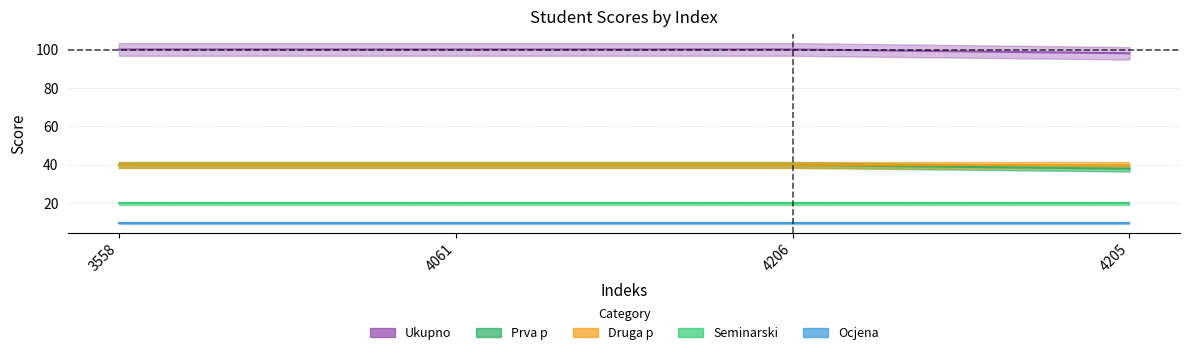

What value does the Druga p series have at 4205?

40